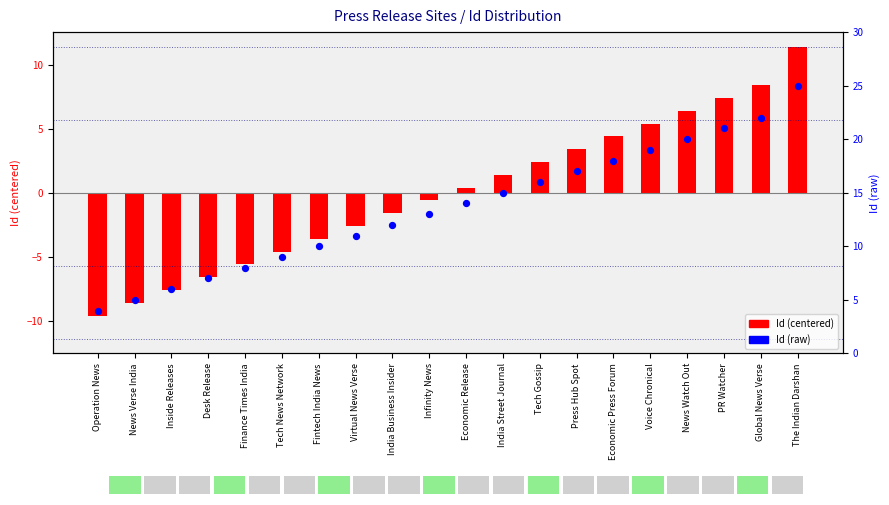

At how many categories does at least one series exceed 4?

19